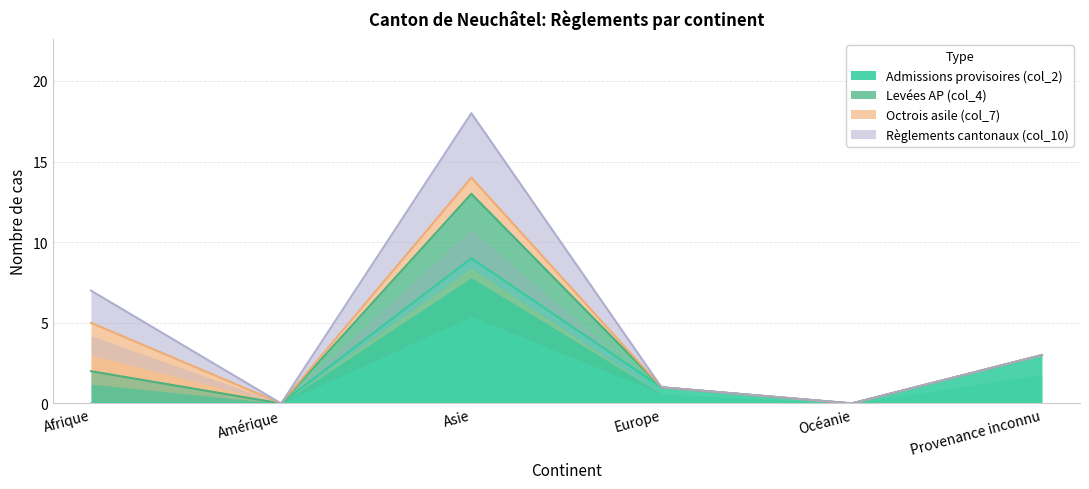

The value of Admissions provisoires (col_2) at Océanie is 0. True or false?

True